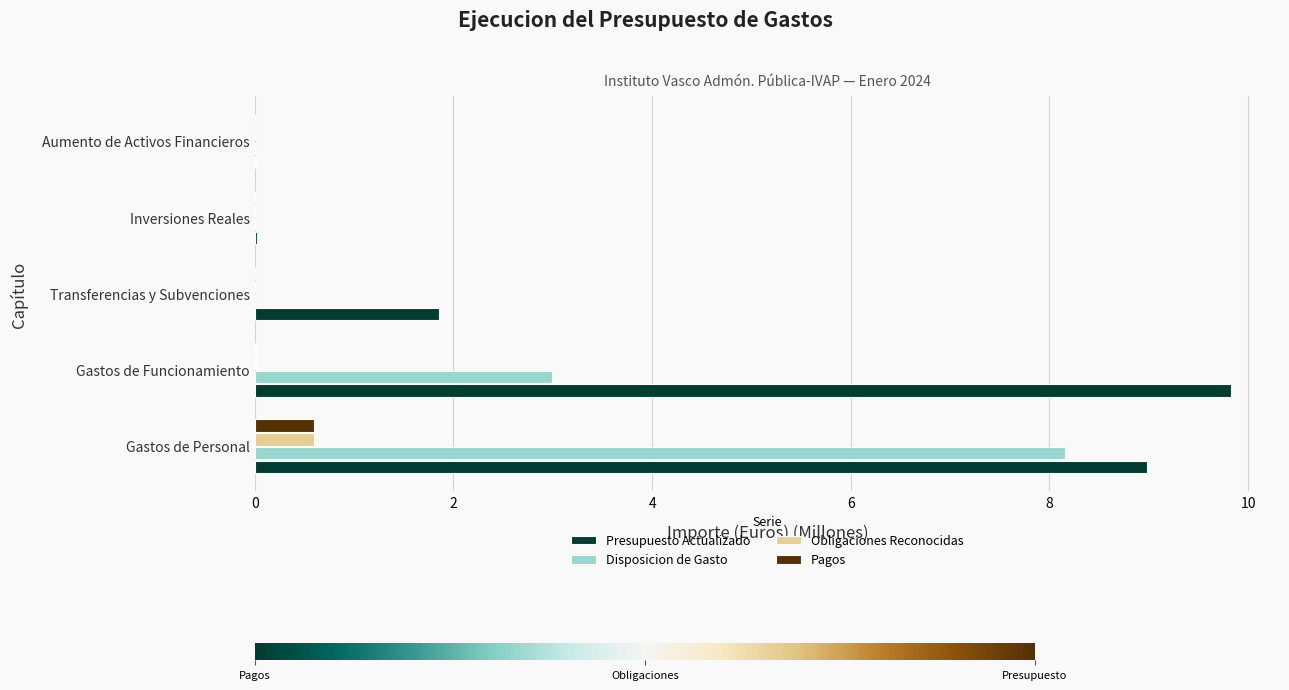

Which series changed the most between Gastos de Funcionamiento and Transferencias y Subvenciones?

Presupuesto Actualizado